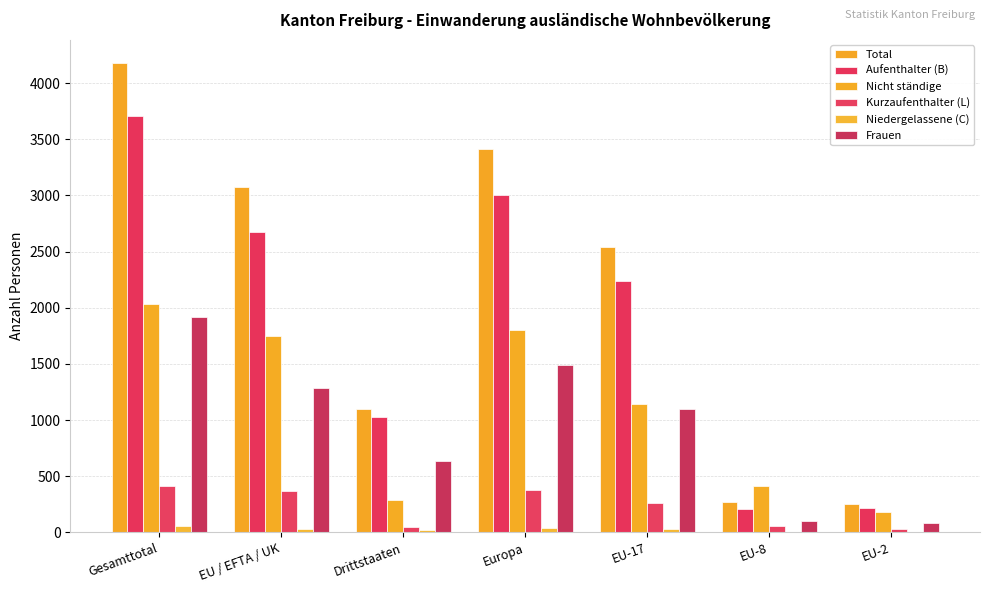

What is the highest value of the Nicht ständige series?

2033